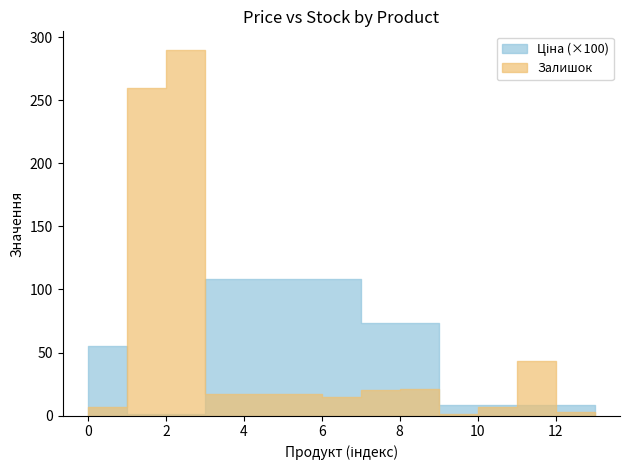

Reading left to right, what are all the values shown in this chart?

Ціна: 55.0	1.1	1.1	108.4	108.4	108.4	108.4	73.6	73.6	8.7	8.7	8.7	8.7	8.7
Залишок: 7.0	260.0	290.0	17.0	17.0	17.0	15.0	20.0	21.0	1.0	7.0	43.0	3.0	3.0